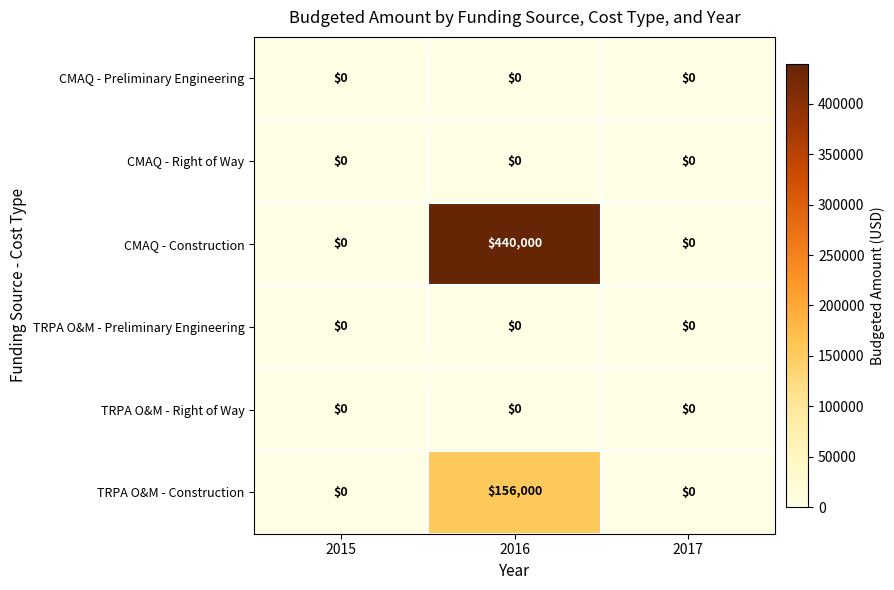

Which series changed the most between 2015 and 2016?

CMAQ - Construction